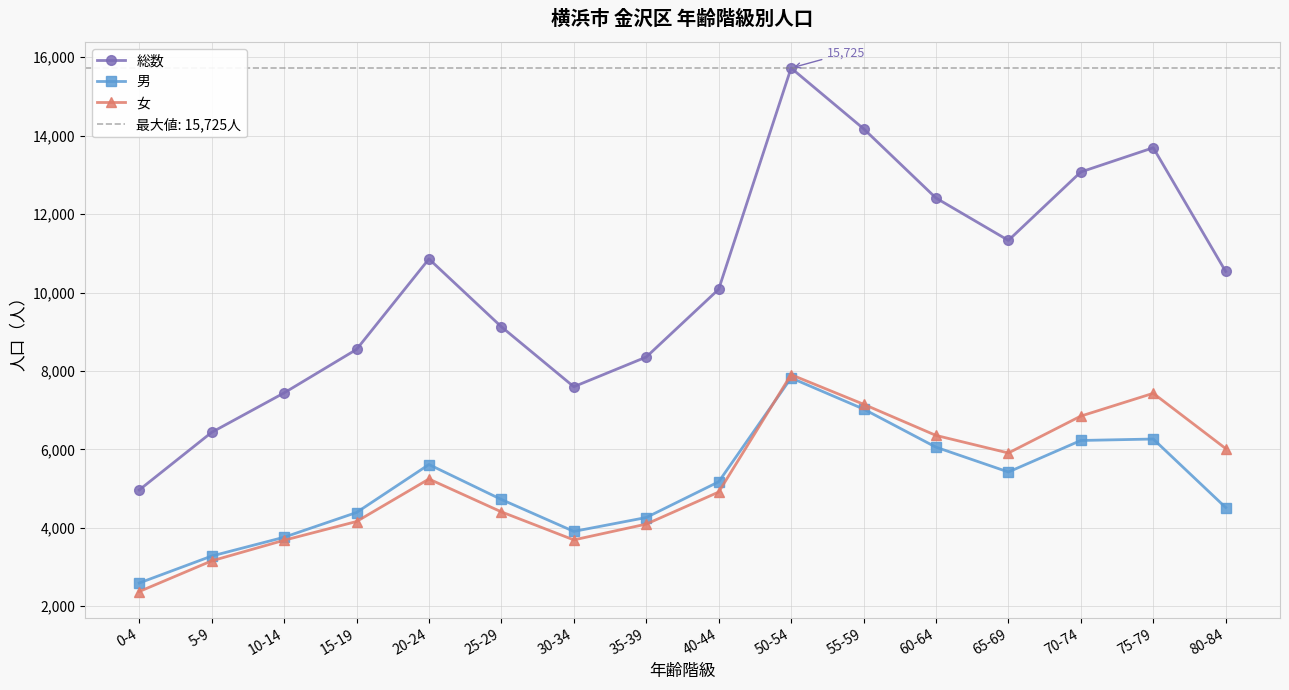

Where does the 総数 series first go above 10536?

20-24